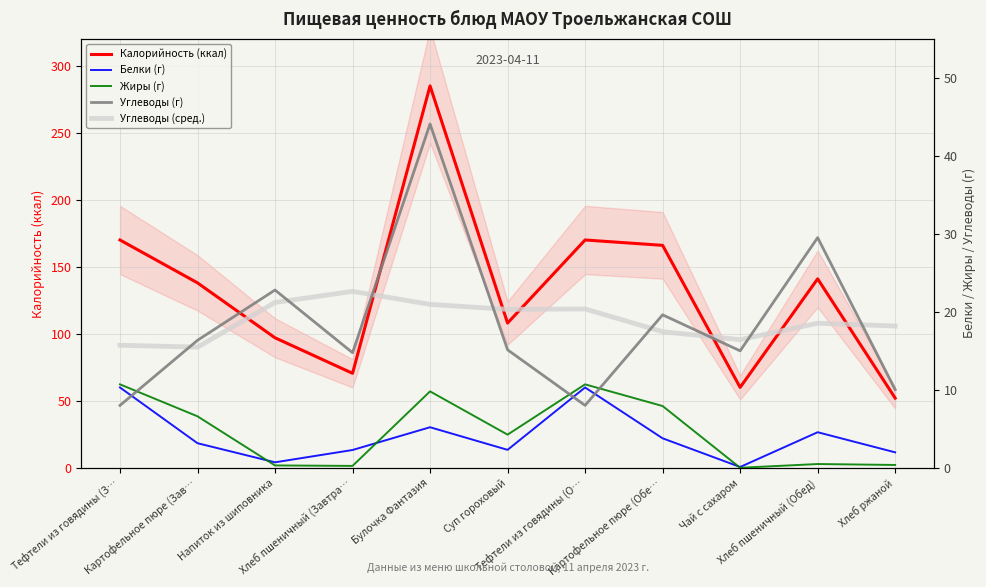

After their last crossing, which series has the higher values: Жиры (г) or Белки (г)?

Белки (г)